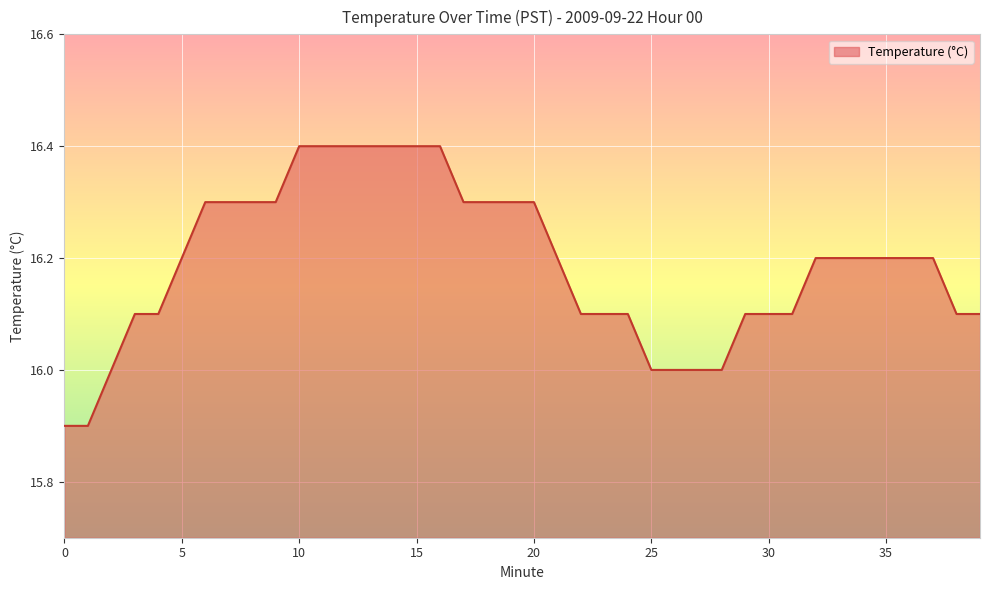

Reading left to right, extract all data points from this chart.

15.9	15.9	16.0	16.1	16.1	16.2	16.3	16.3	16.3	16.3	16.4	16.4	16.4	16.4	16.4	16.4	16.4	16.3	16.3	16.3	16.3	16.2	16.1	16.1	16.1	16.0	16.0	16.0	16.0	16.1	16.1	16.1	16.2	16.2	16.2	16.2	16.2	16.2	16.1	16.1